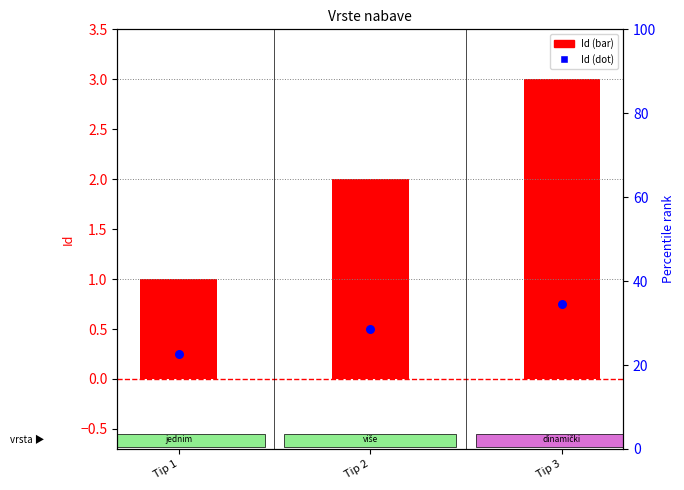

At which category is the sum across all series the highest?

Tip 3